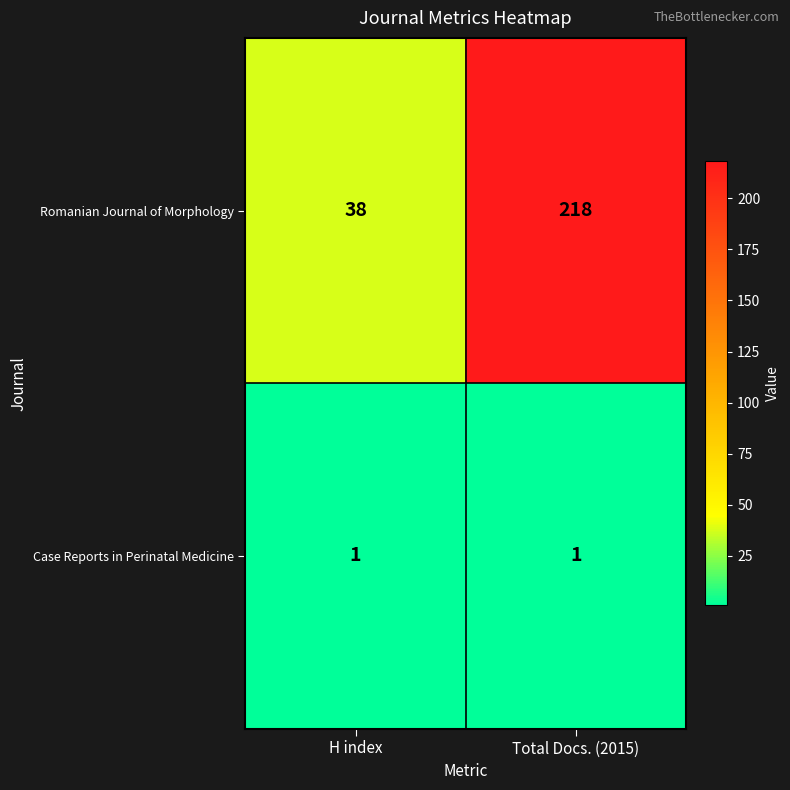

True or false: Romanian Journal of Morphology has a value of 38 at H index.

True